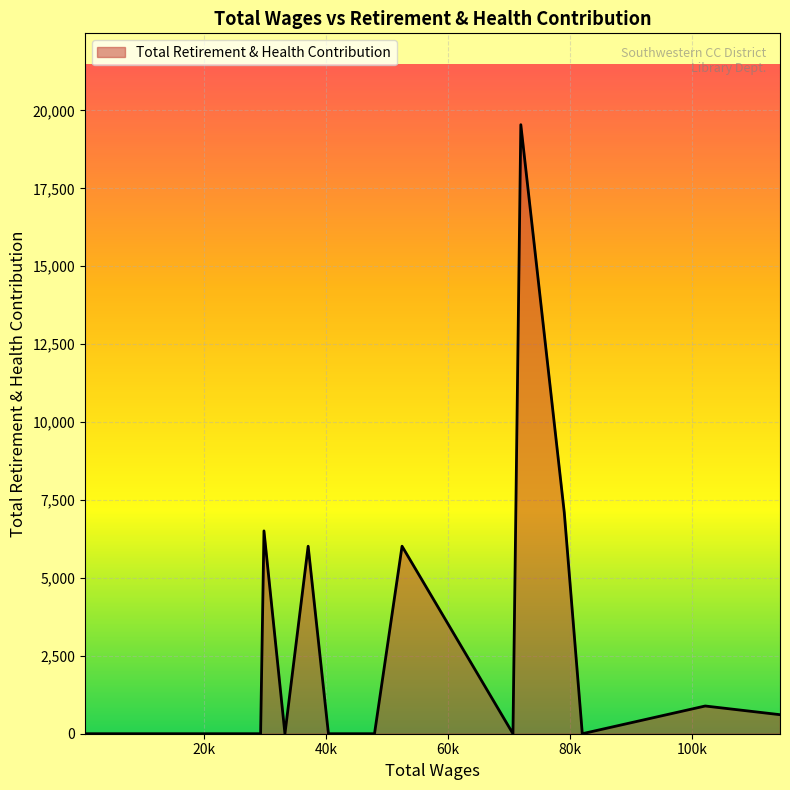

What is the difference between the maximum and minimum values?

19541.5